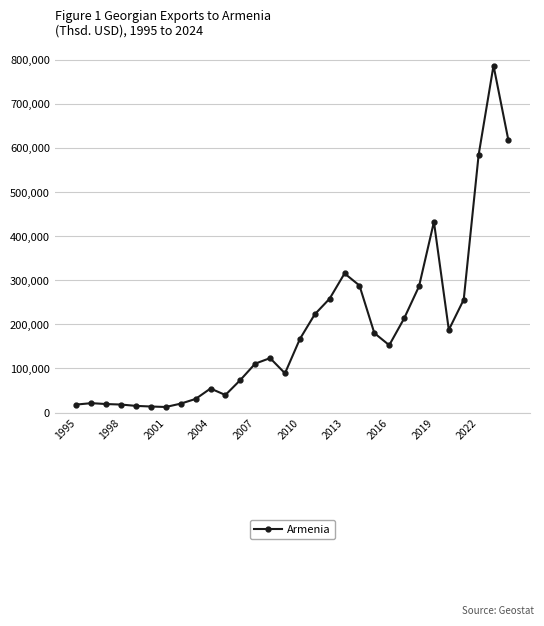

What is the sum of all values?

5608756.6